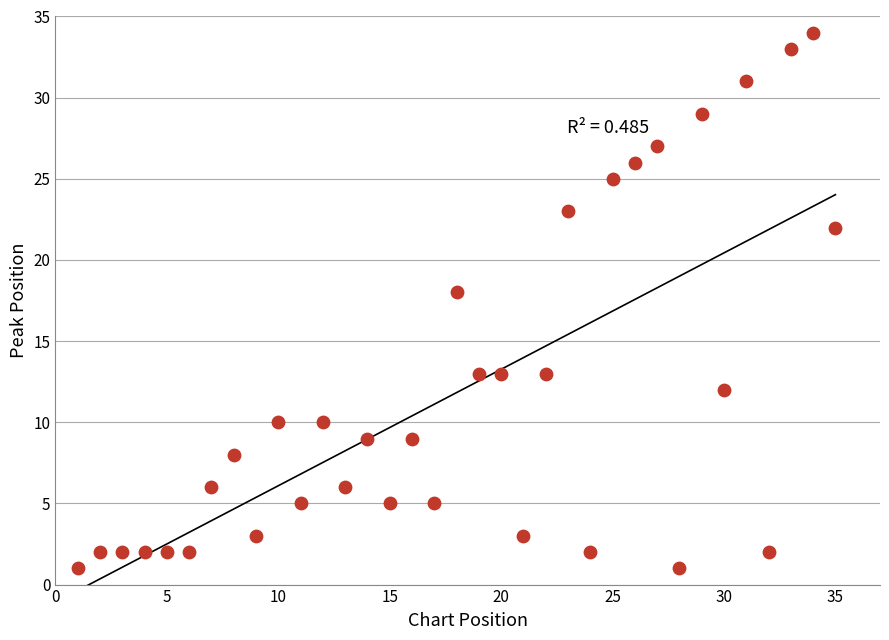

What is the range of Y values (max minus min)?

33